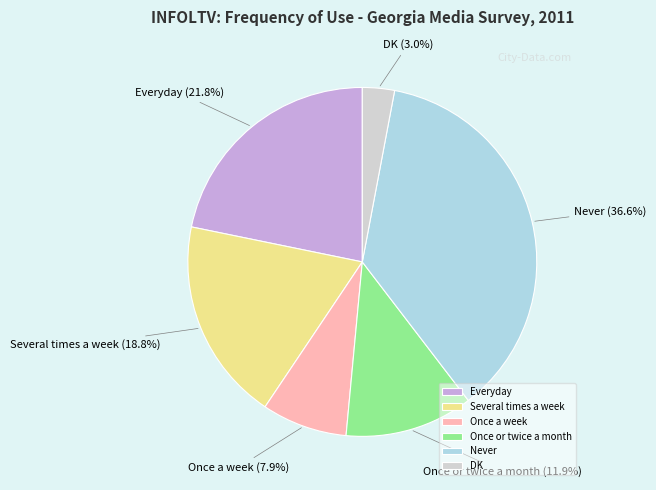

Rank the categories by value from highest to lowest.

Never, Everyday, Several times a week, Once or twice a month, Once a week, DK